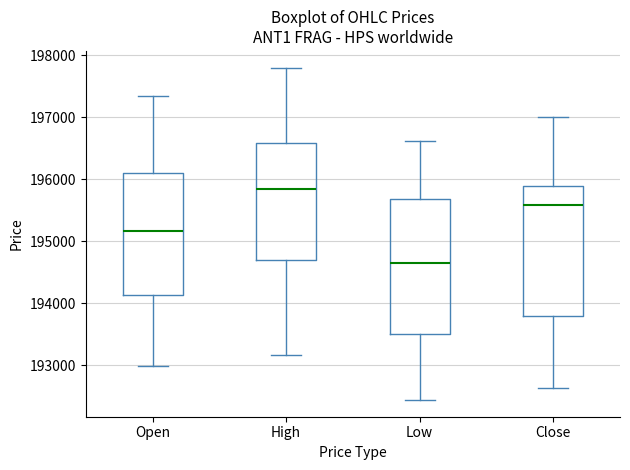

Which box's median line is the highest?

High